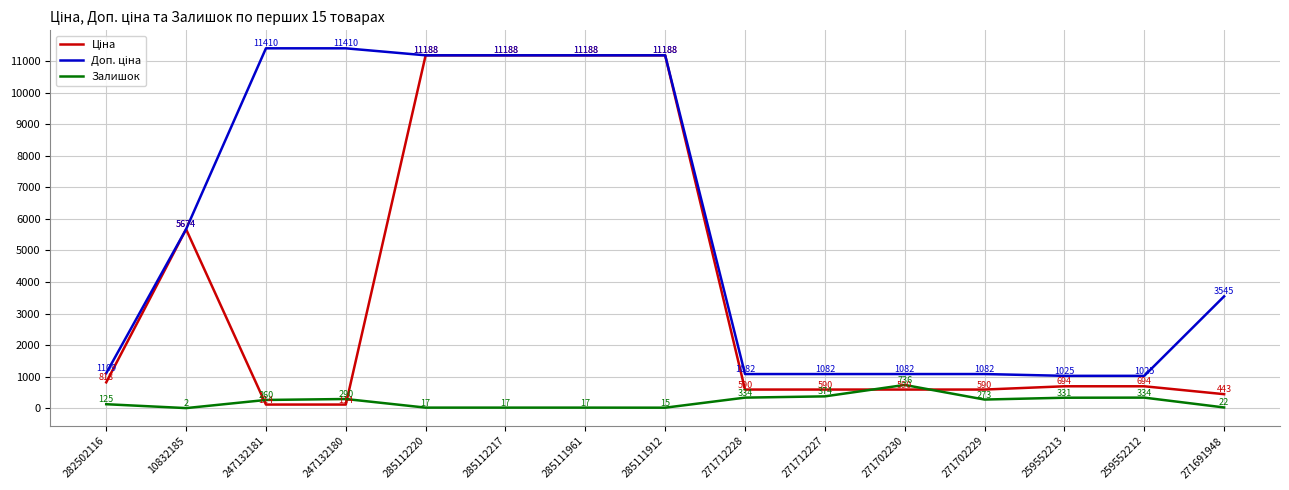

What is the total value across all series at 259552212?

2052.3